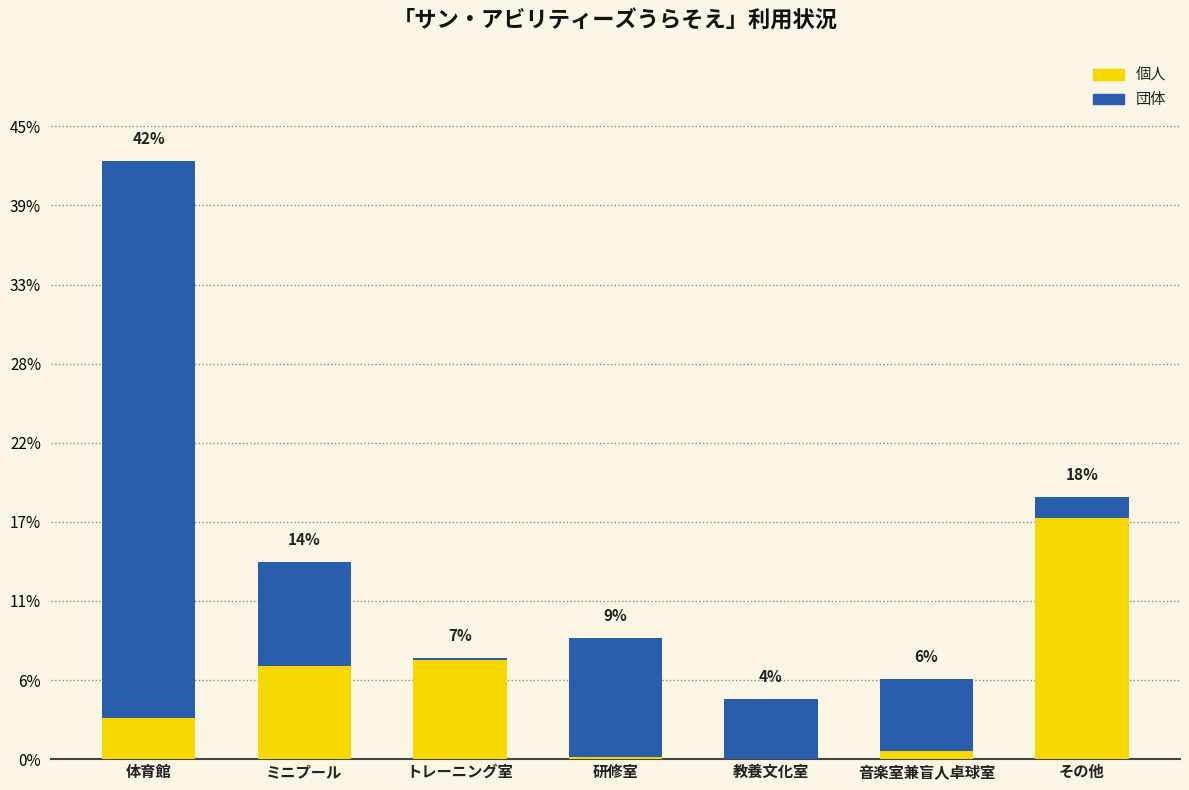

What are all the series names shown in the legend?

個人, 団体